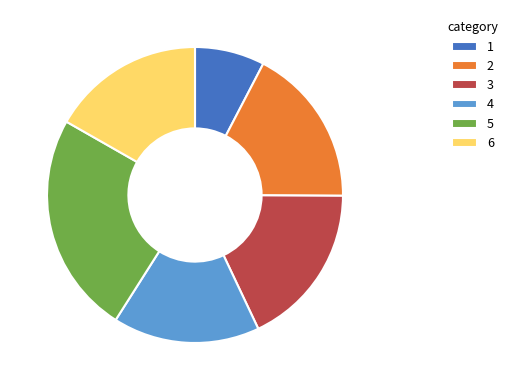

Does 6 account for over 50% of the chart?

No